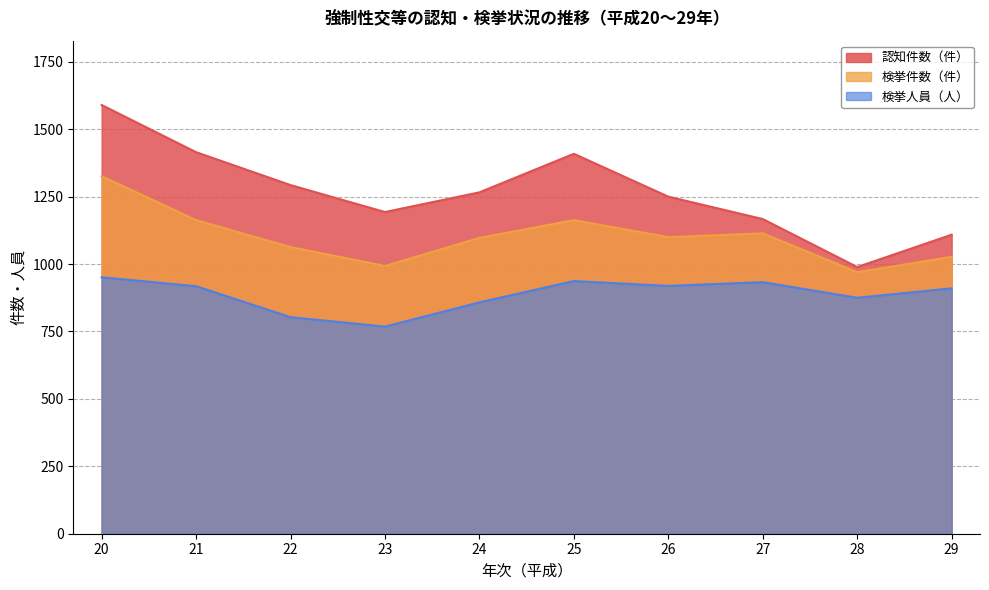

What is the average value of the 認知件数（件） series?

1268